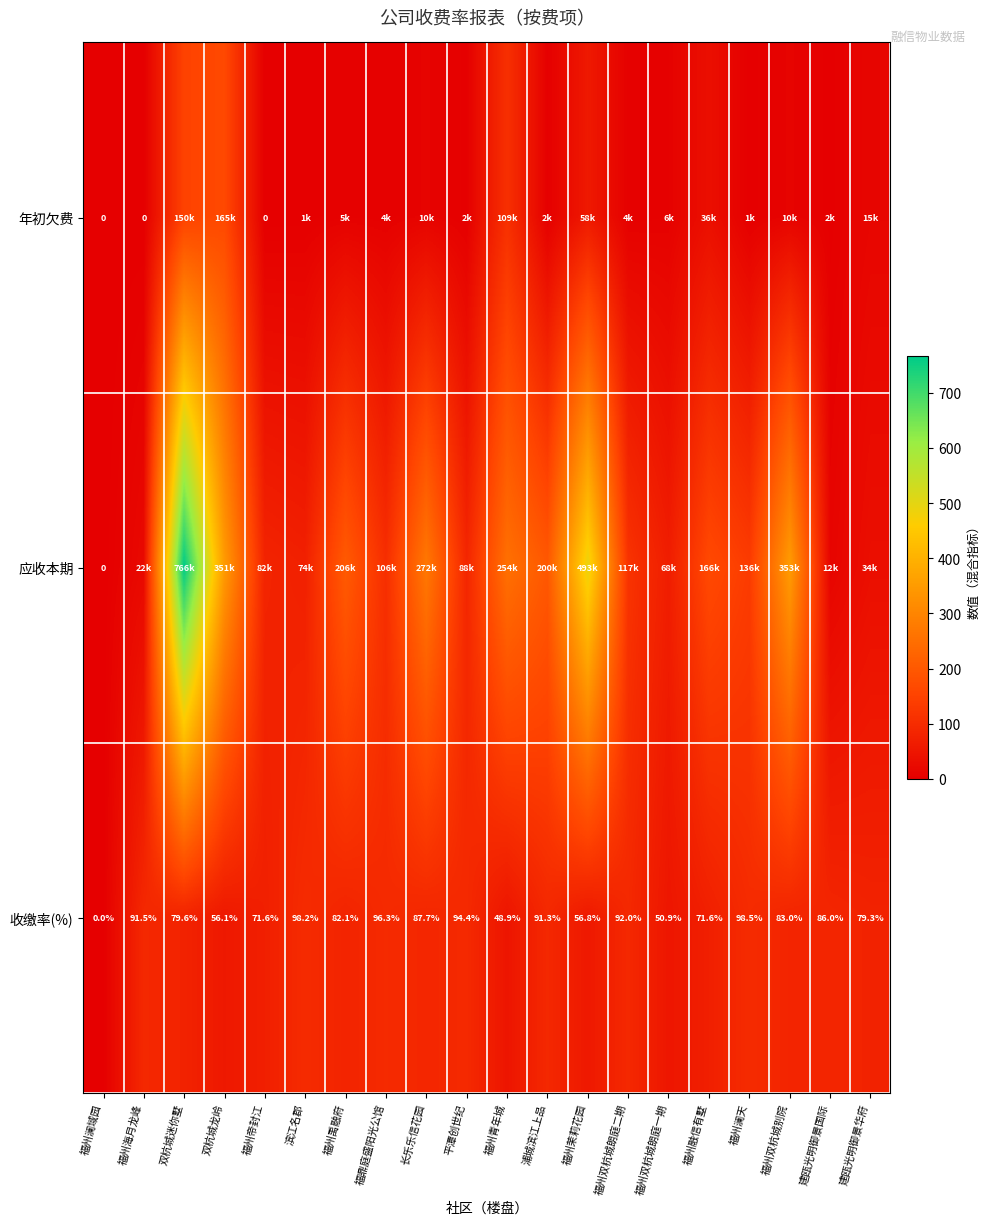

At which label does 收缴率(%) reach its peak?

福州澜天